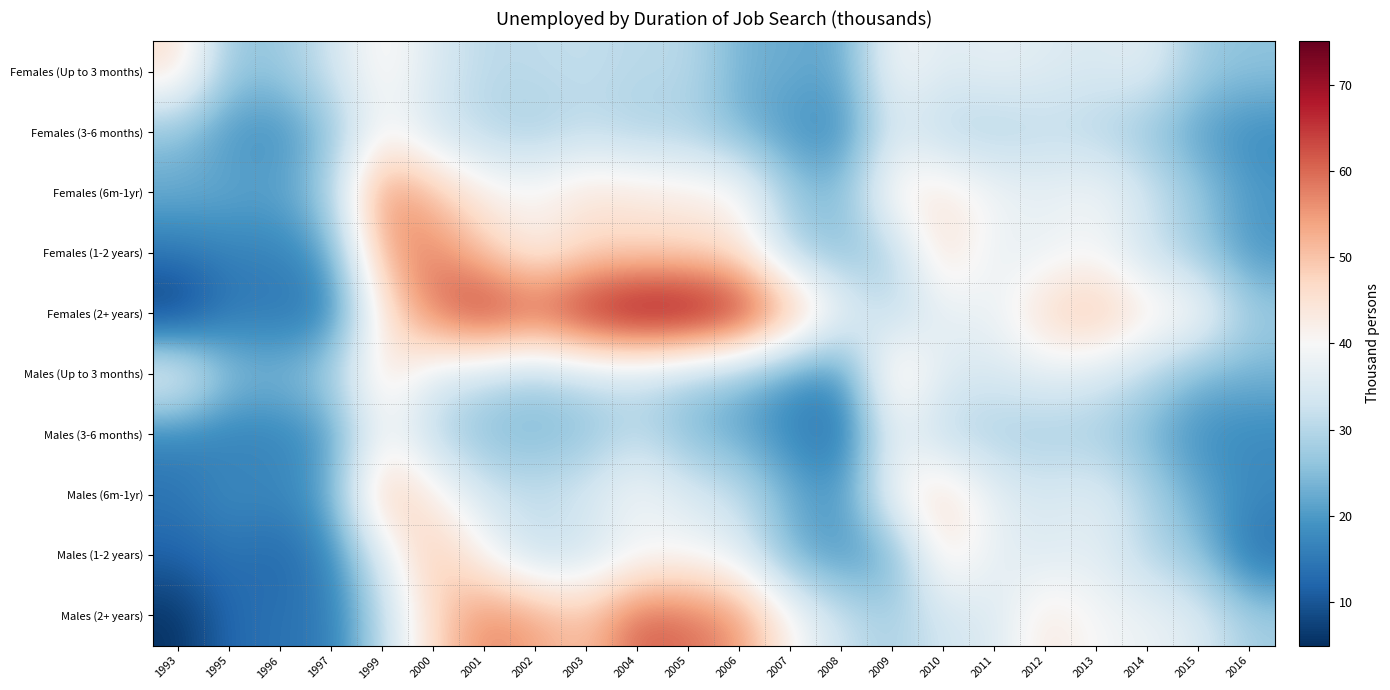

What is the total value across all series at 2010?

383.5